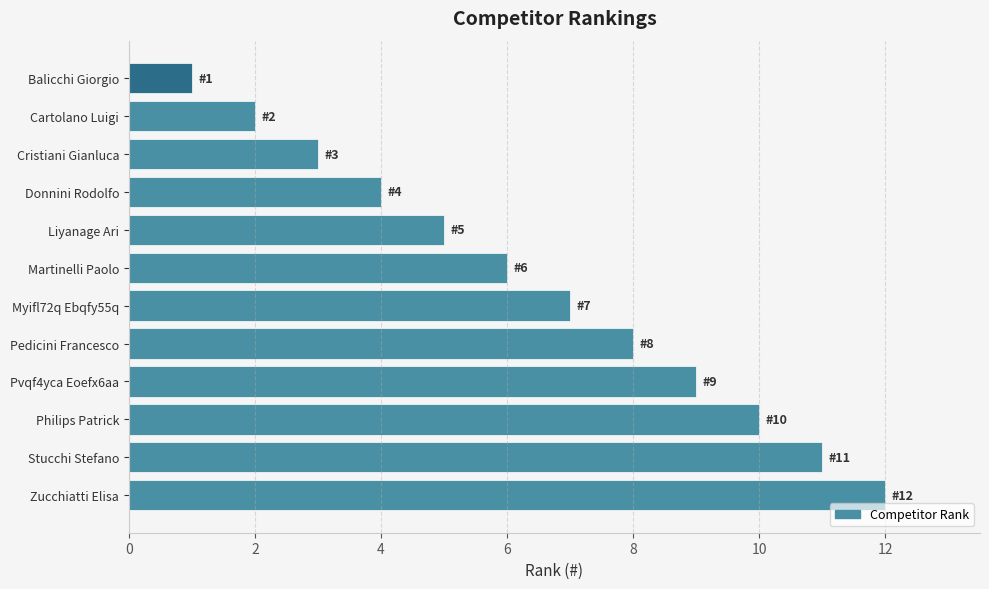

How many bars are there in total?

12